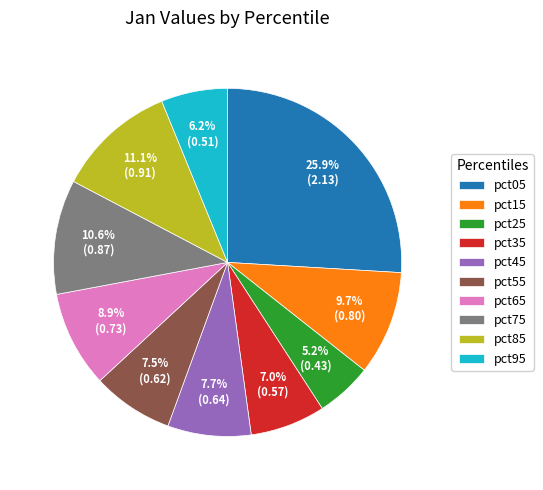

What is the largest slice in the pie chart?

pct05